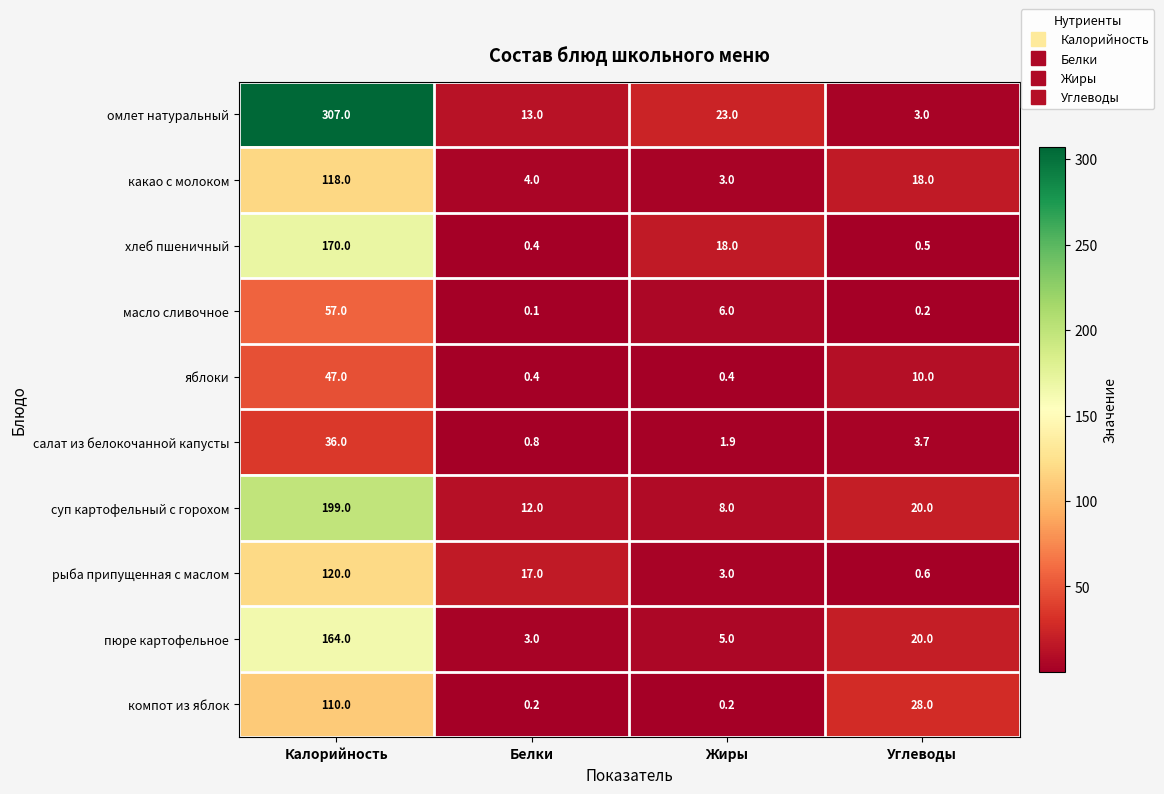

What is the sum of all яблоки values?

57.8